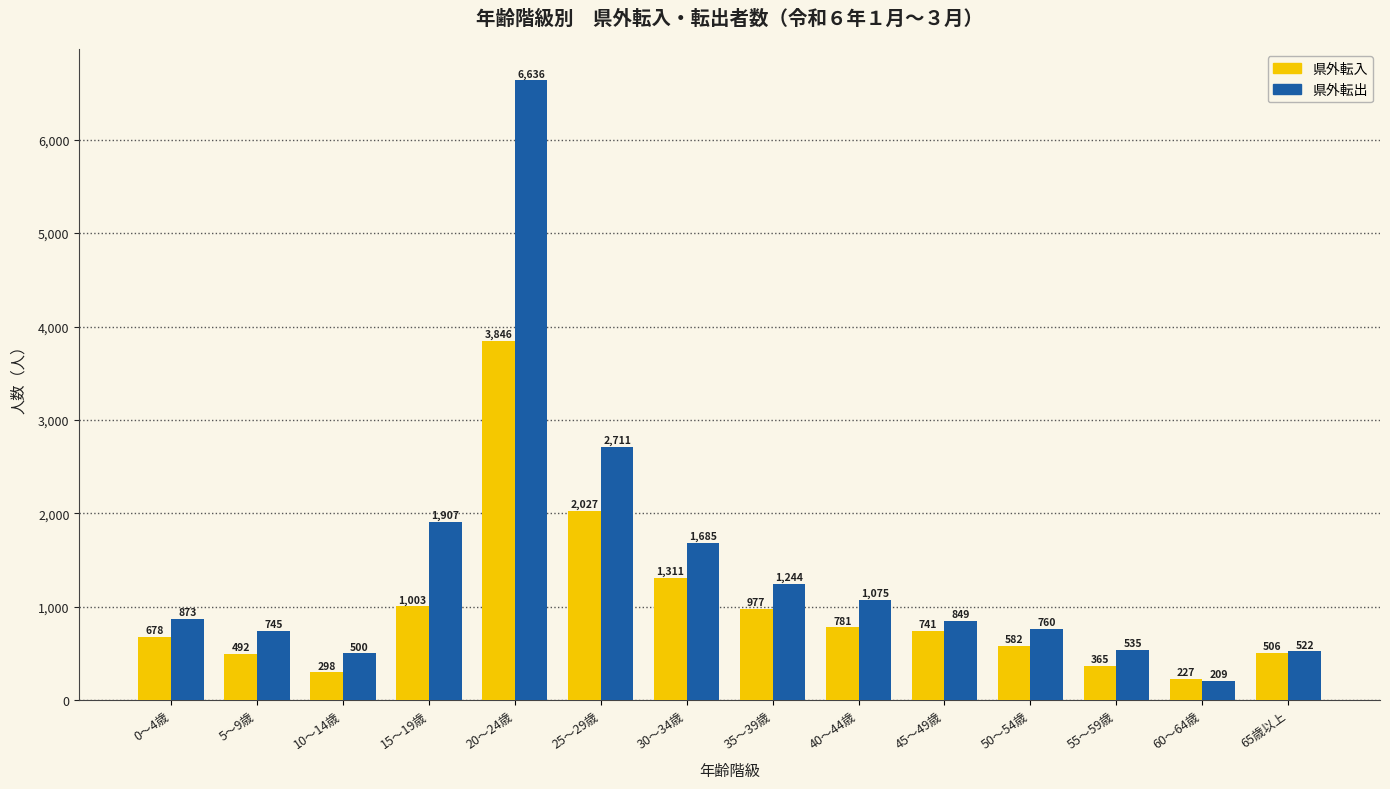

At which category is the sum across all series the highest?

20～24歳